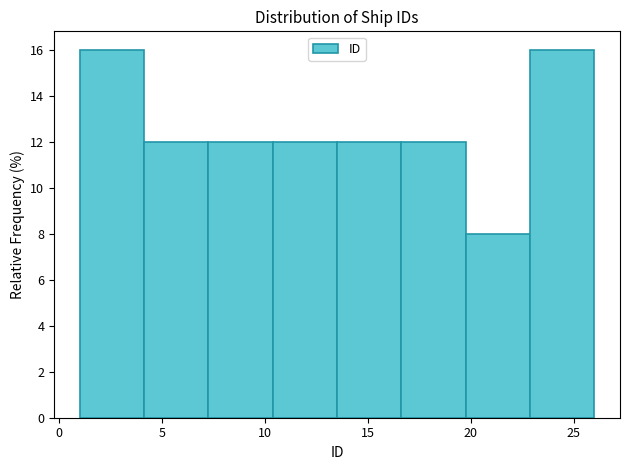

Reading left to right, list every bar in this chart as the range it spans on the x-axis followed by its height. Neither the bar edges nor the heights are printed on the chart, so give them approximately, as read against the axes.

1.0 to 4.0: 16
4.0 to 7.5: 12
7.5 to 10.5: 12
10.5 to 13.5: 12
13.5 to 16.5: 12
16.5 to 20.0: 12
20.0 to 23.0: 8
23.0 to 26.0: 16